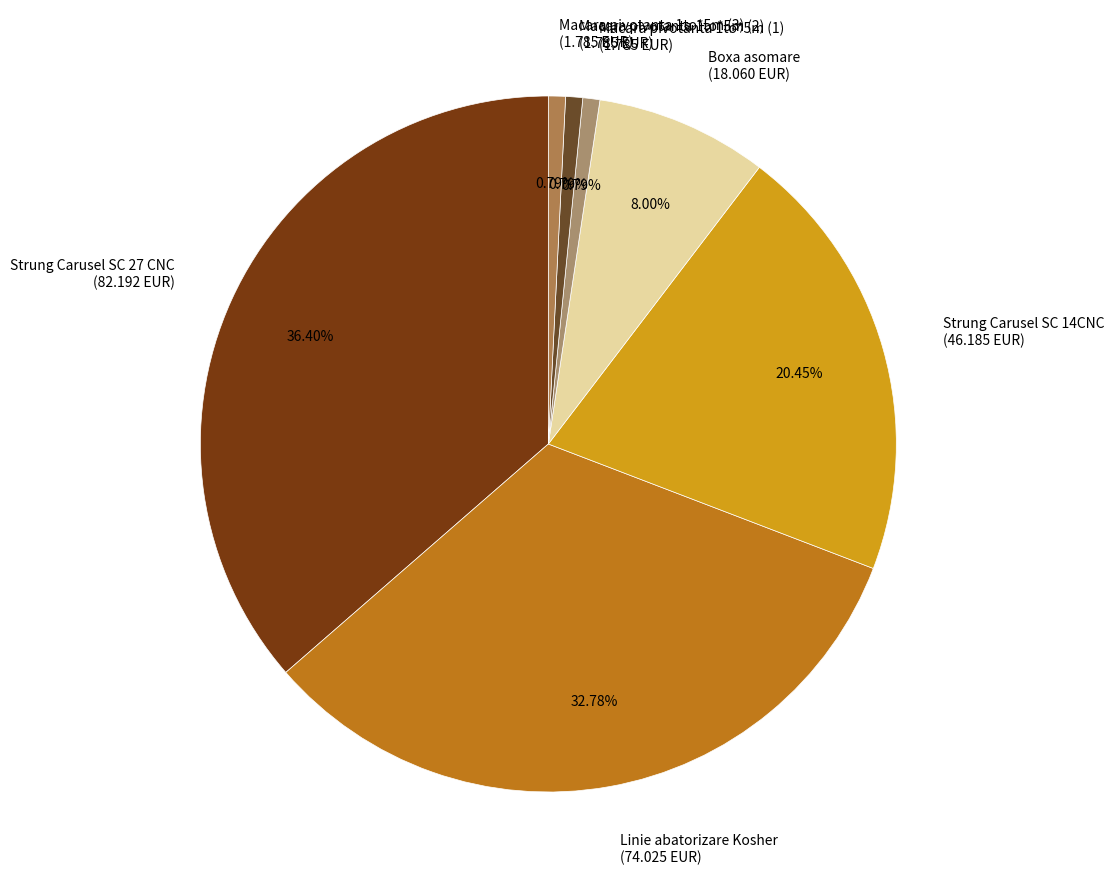

To the nearest percent, what is the average slice percentage?

14%